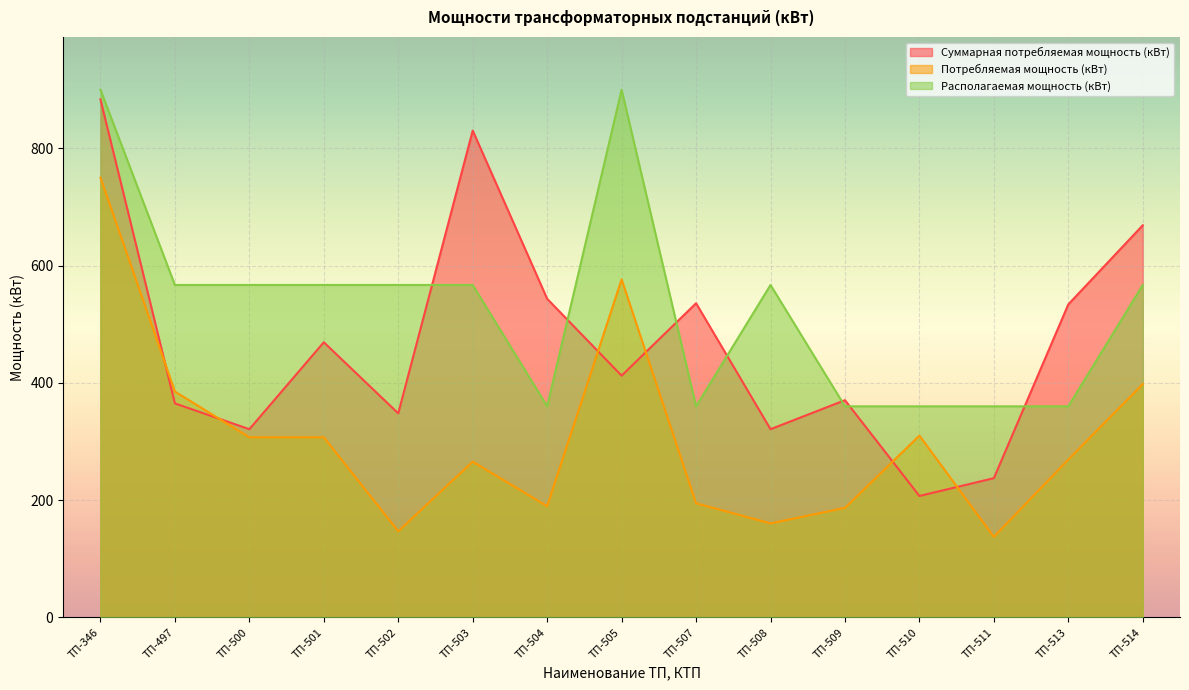

The Располагаемая мощность (кВт) series shows 900.0 at ТП-346. True or false?

True